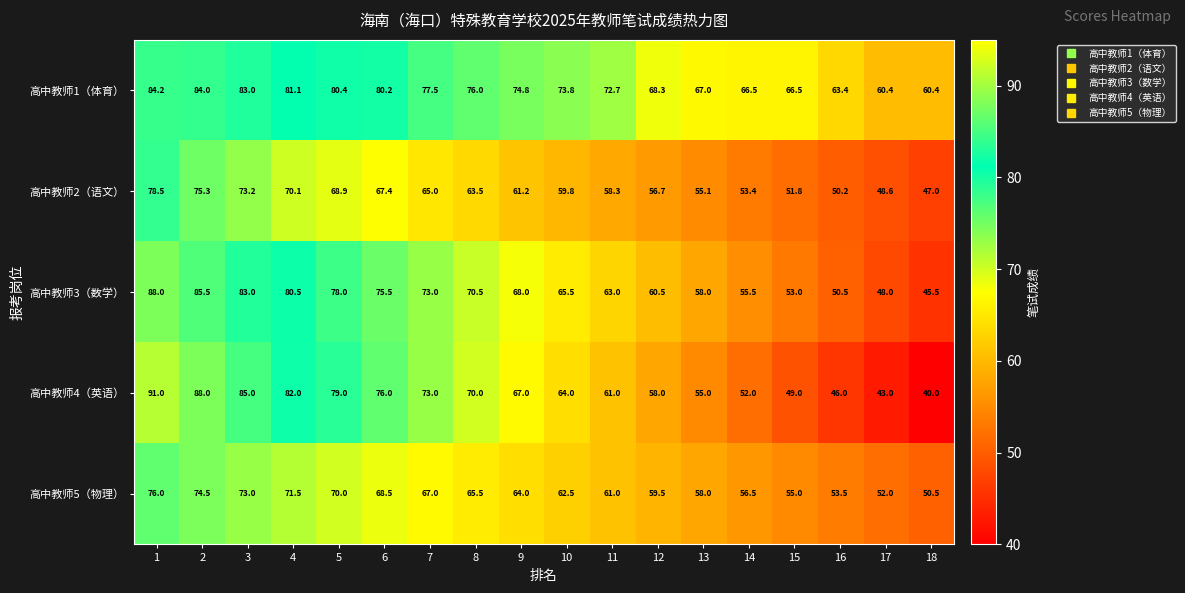

Between 7 and 13, which series saw the biggest shift?

高中教师4（英语）